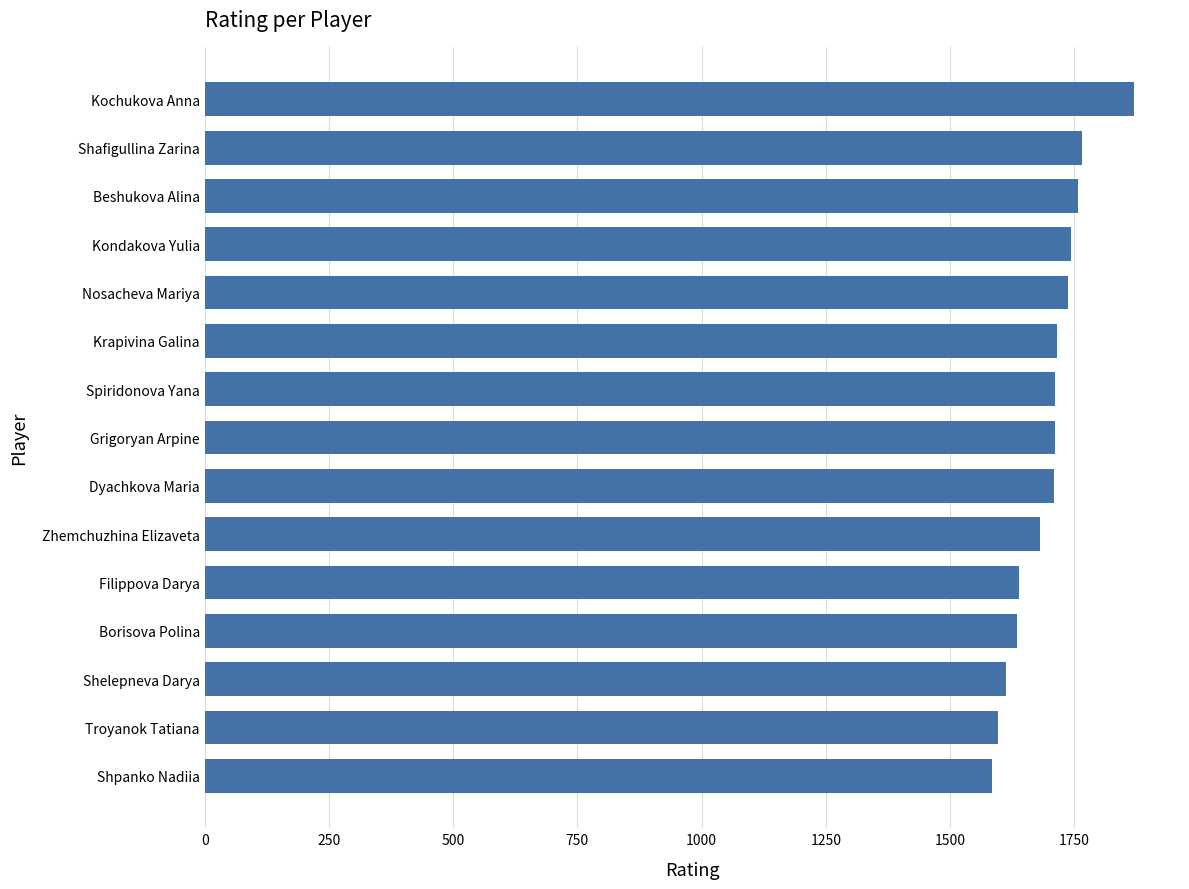

What is the ratio of the value at Beshukova Alina to the value at Nosacheva Mariya?

1.0